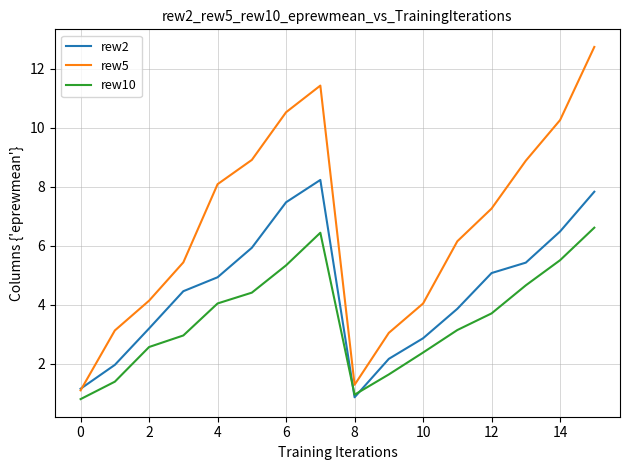

True or false: rew5 and rew10 cross at least once.

False